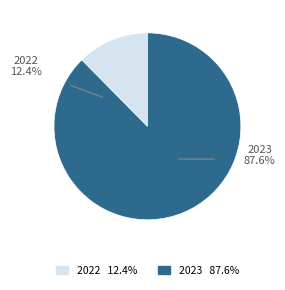

Is it true that 2022 is 3% of the pie?

False